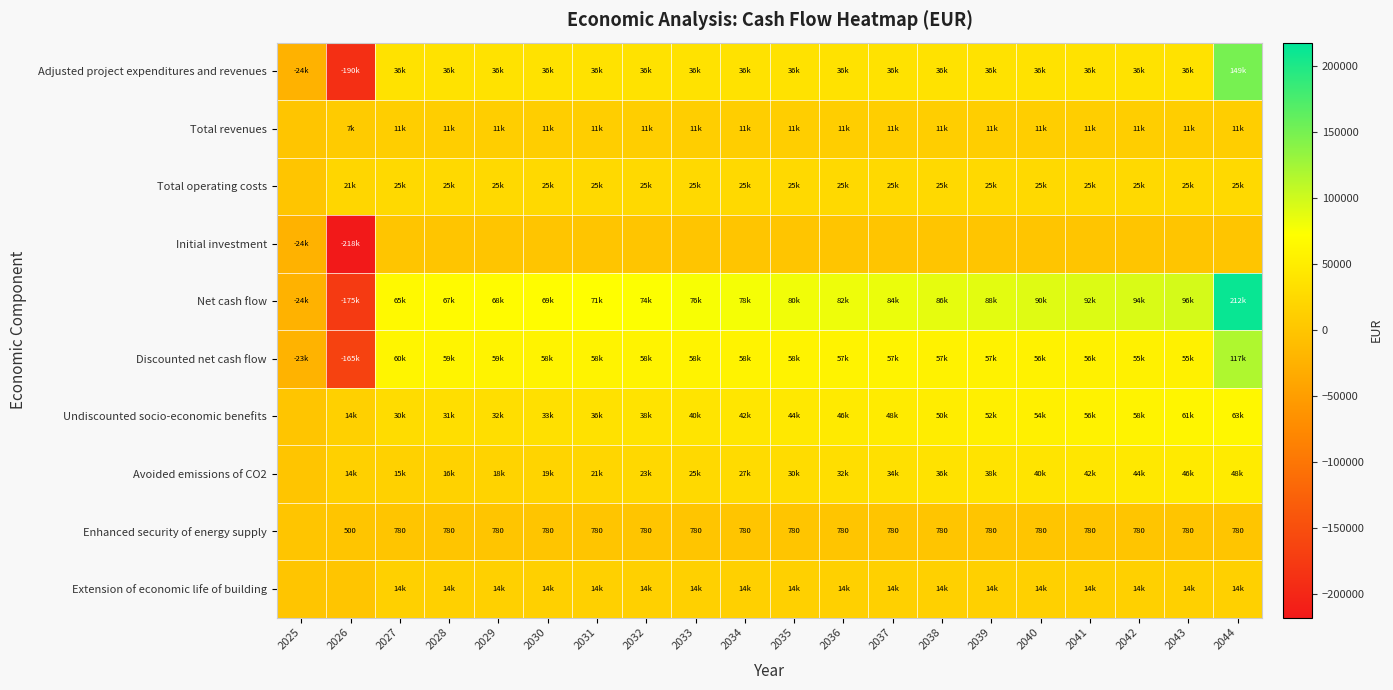

How many positive values does the Total revenues series have?

19